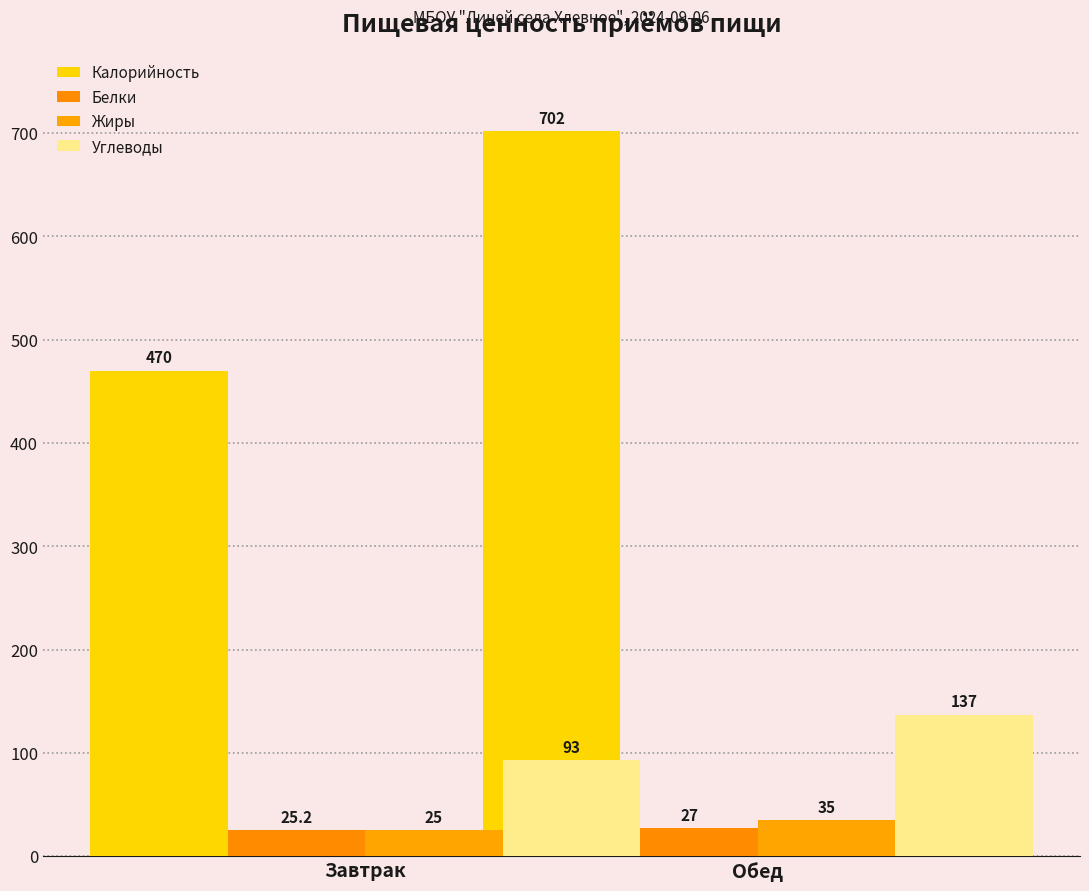

What is the minimum value for Жиры?

25.0